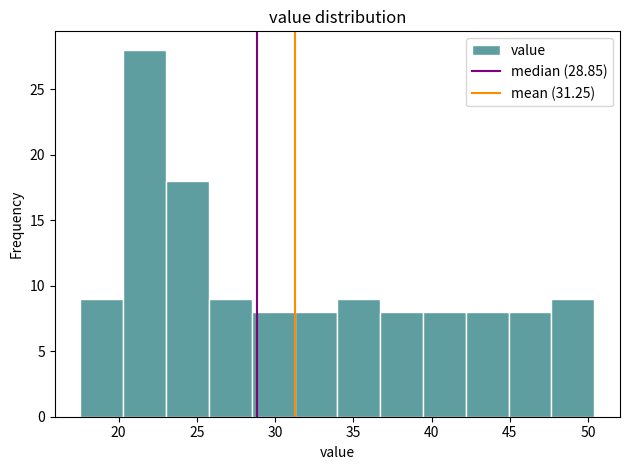

What is the height of the bar covering 39.5 to 42.0 on the x-axis? Neither the bar edges nor the heights are printed on the chart, so give them approximately, as read against the axes.

8